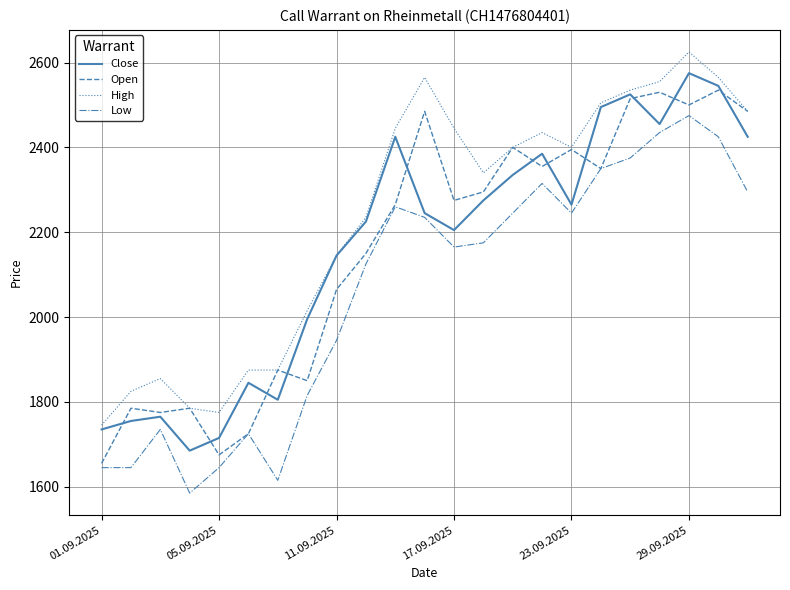

True or false: Low and High cross at least once.

False